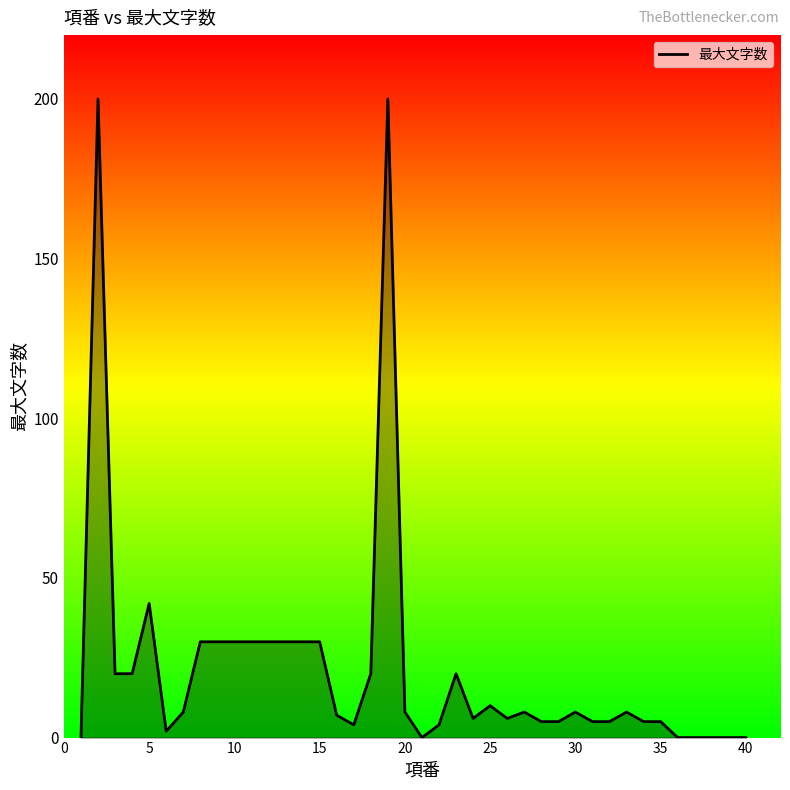

What is the difference between the maximum and minimum values?

200